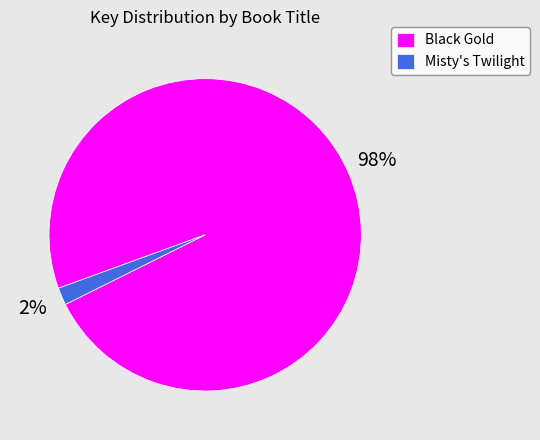

Which has a higher value, Black Gold or Misty's Twilight?

Black Gold